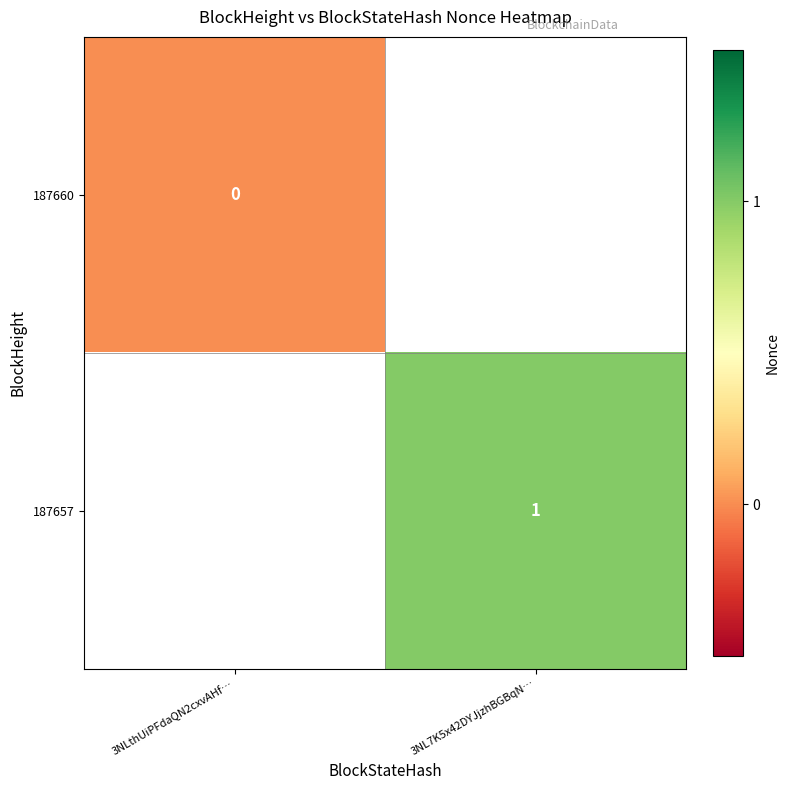

Is it true that 187657 equals 1 at 3NL7K5x42DYJjzhBGBqN…?

True